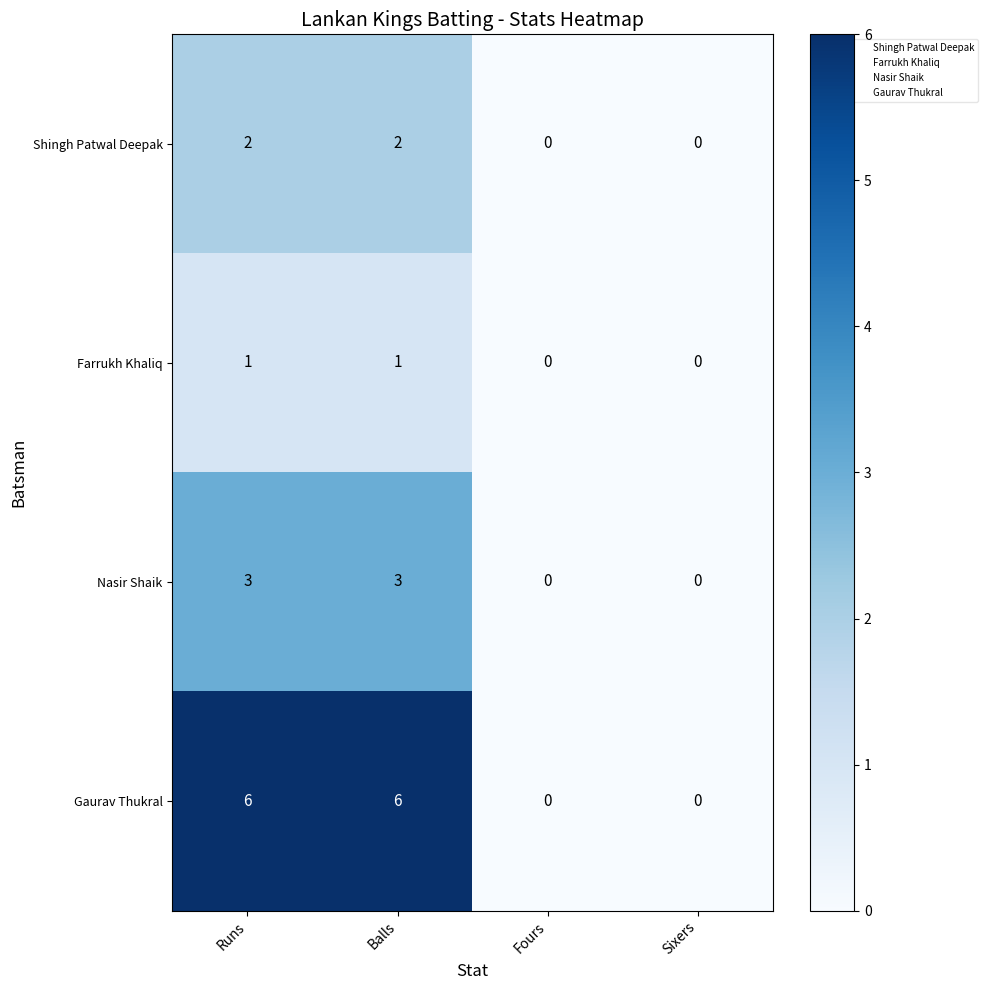

What is the spread (max minus min) of values at Balls?

5